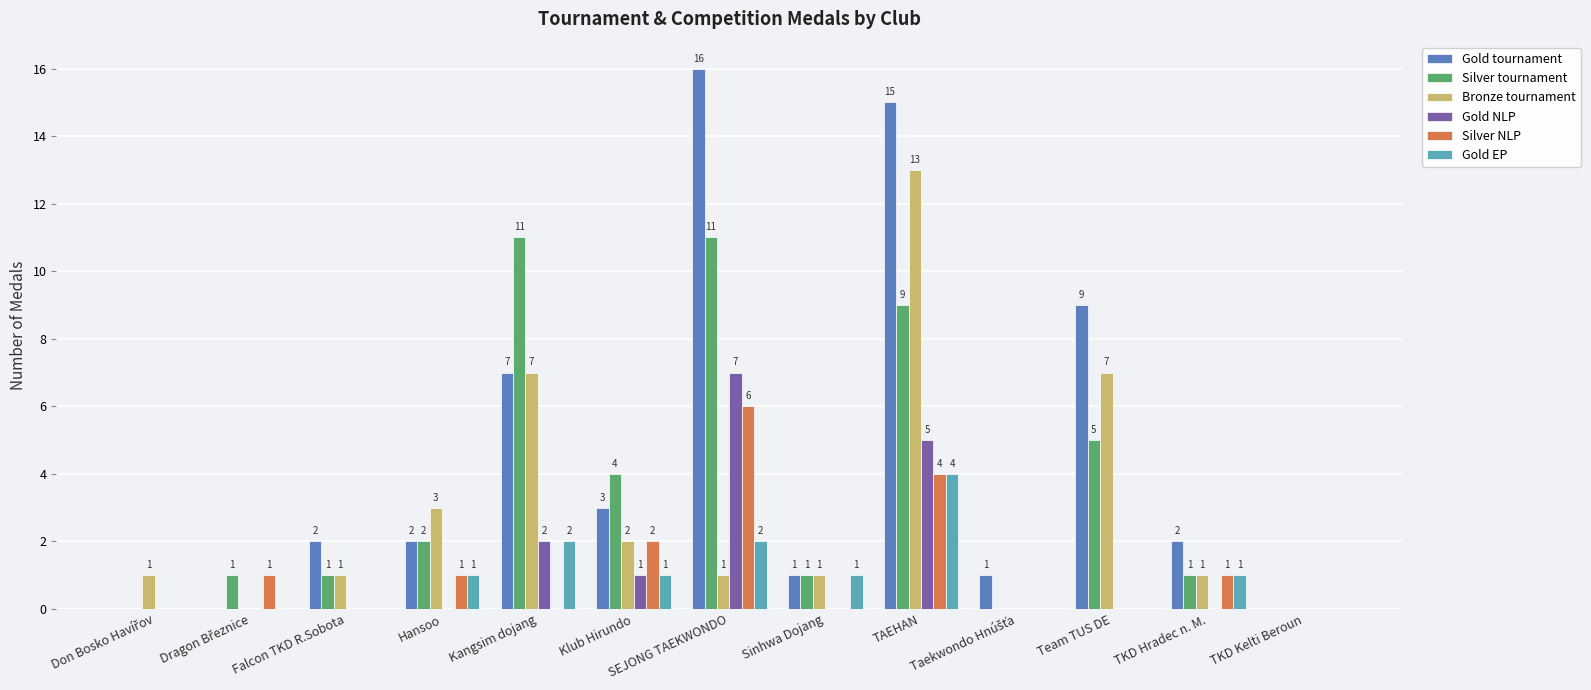

Does the chart contain stacked bars?

No